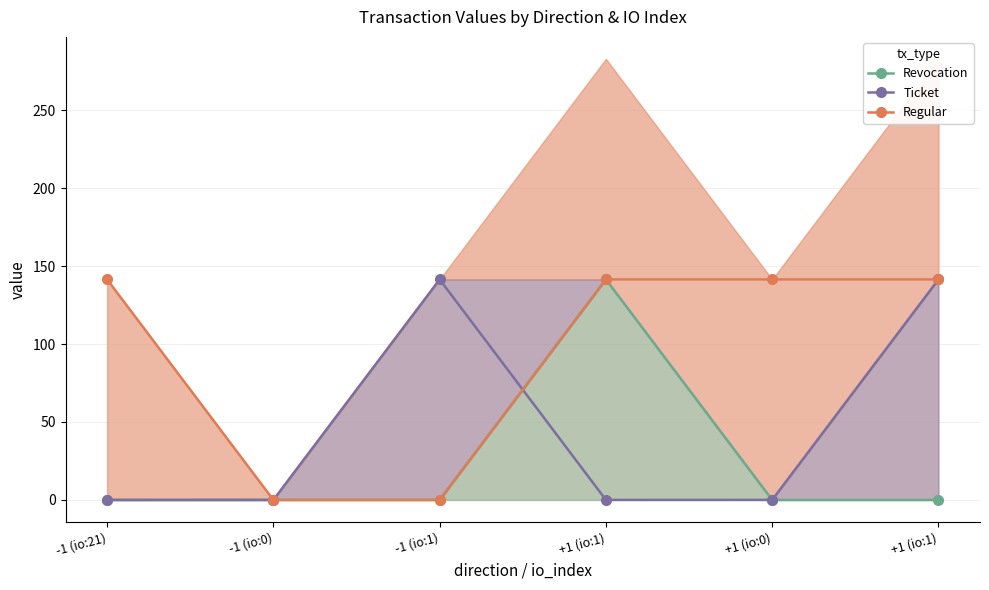

List the series in order of their peak value, highest first.

Ticket, Regular, Revocation